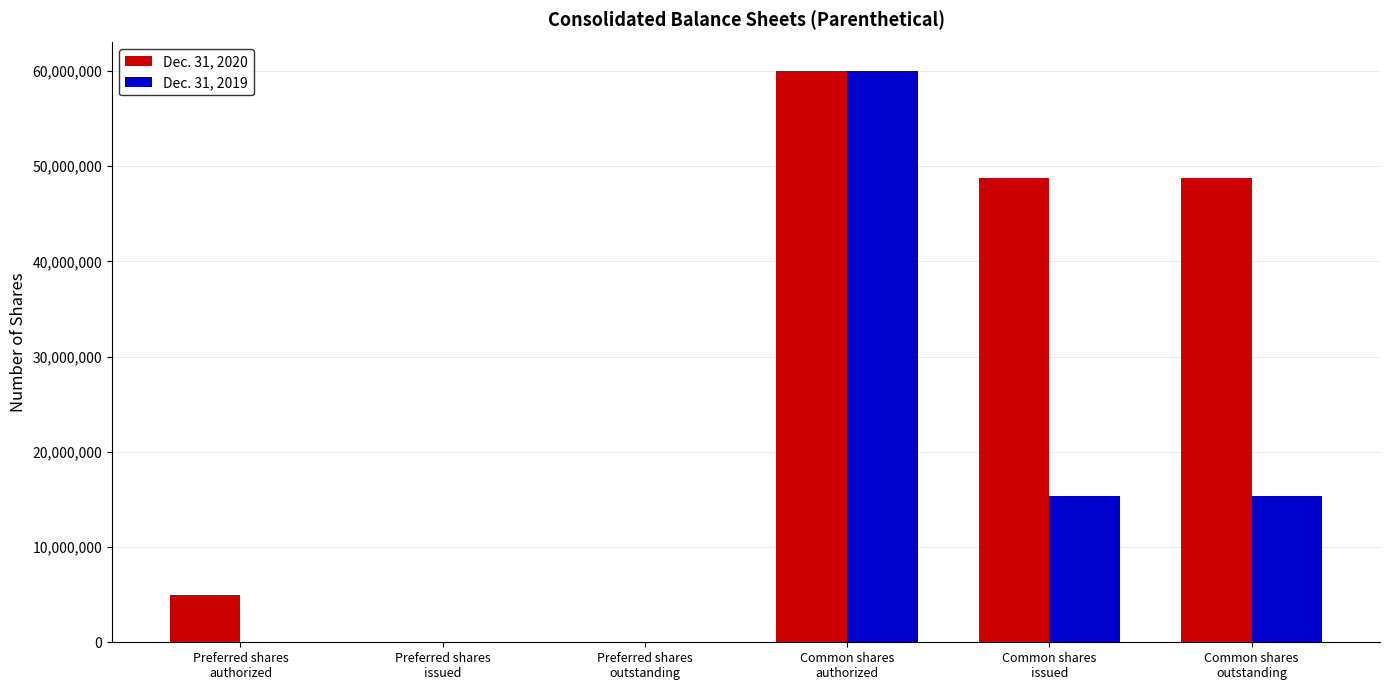

What is the average value of the Dec. 31, 2020 series?

27100667